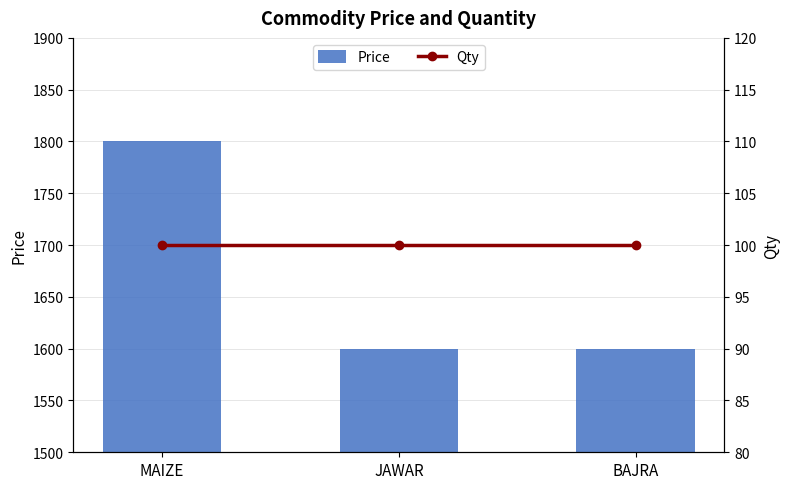

Which series has the widest spread of values?

Price